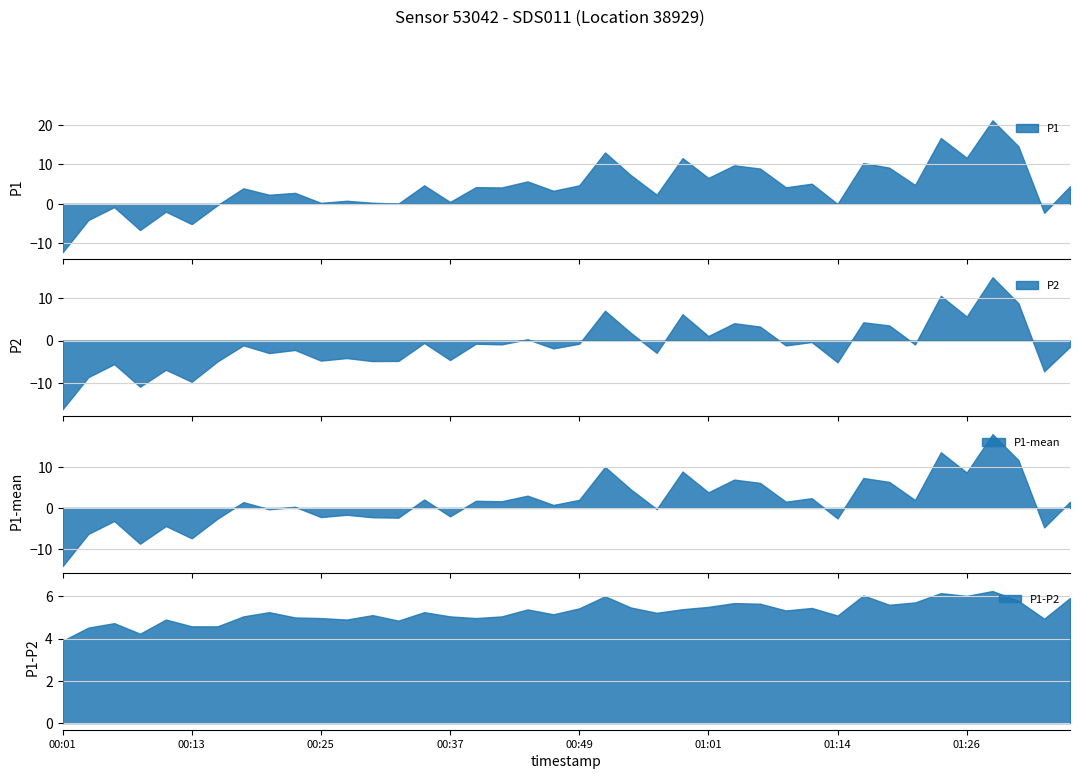

How many interior local valleys does the P2 series have?

15